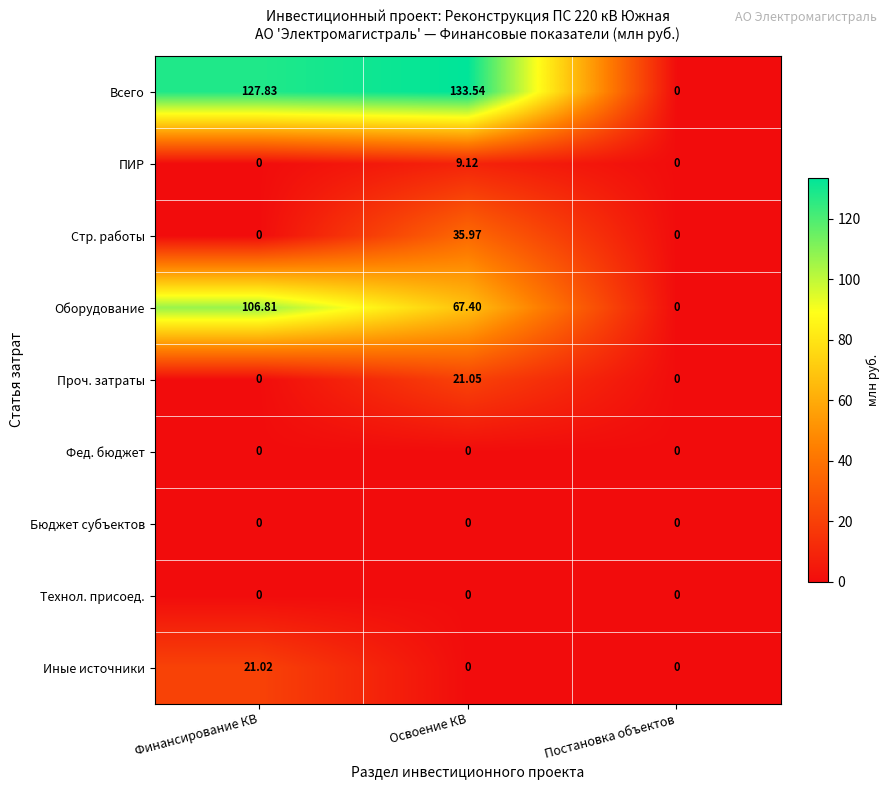

Where does the Всего series first go above 127?

Финансирование КВ